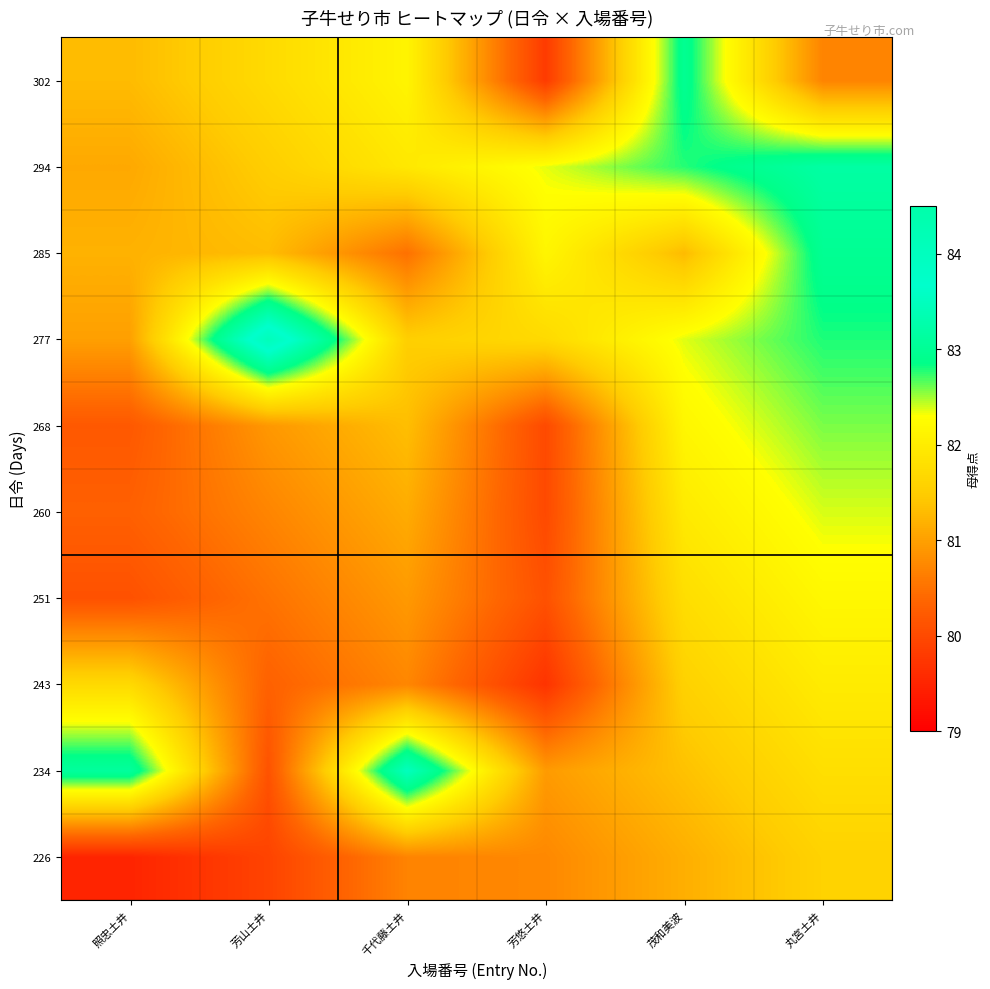

Count the number of data series in this chart.

10